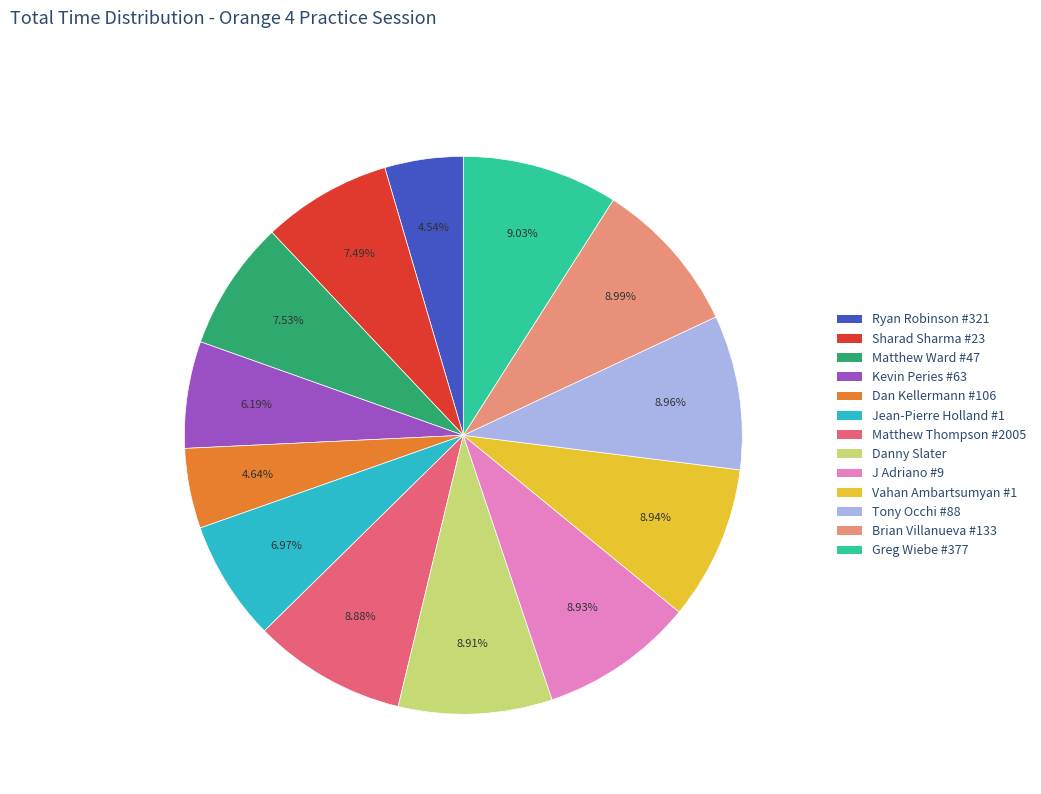

Is the sum of Jean-Pierre Holland #1 and Sharad Sharma #23 greater than half?

No